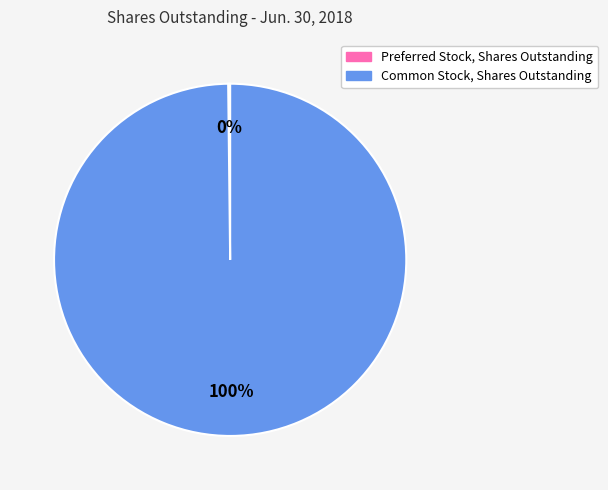

Does any single category account for the majority?

Yes